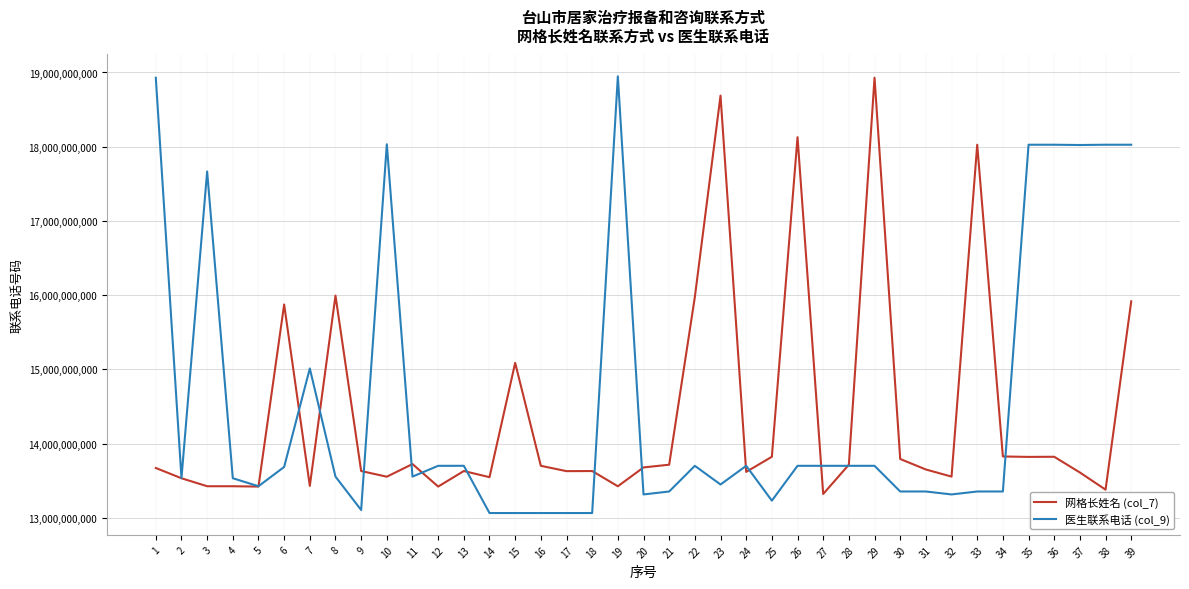

The value of 医生联系电话 (col_9) at 29 is 13702245207. True or false?

True